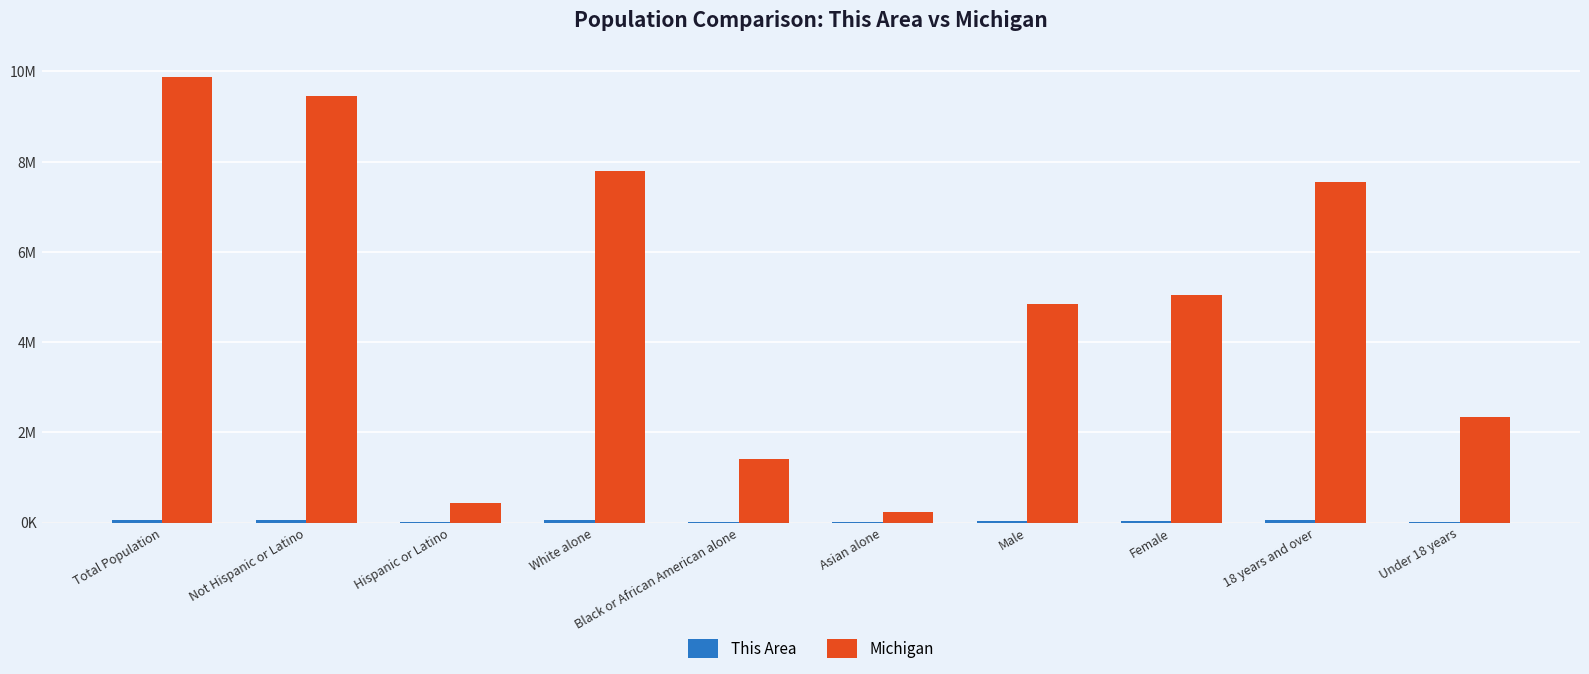

Reading left to right, what are all the values shown in this chart?

This Area: 64462	63117	1345	46336	2618	13692	31924	32538	48617	15845
Michigan: 9883640	9447282	436358	7803120	1400362	238199	4848114	5035526	7539572	2344068